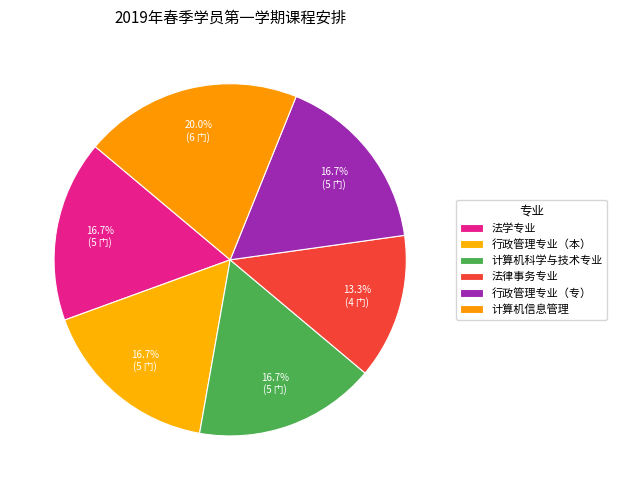

What portion of the pie excludes 计算机科学与技术专业?

83.3%